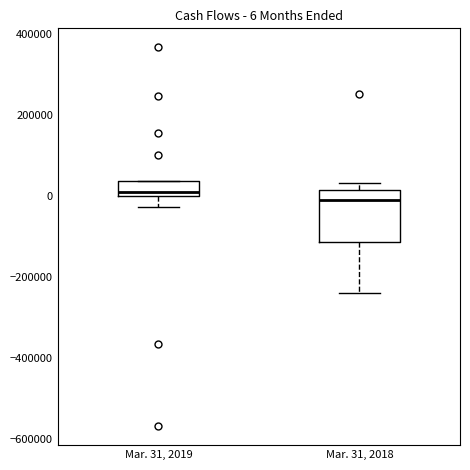

Which box is the tallest, from its lower edge to its upper edge?

Mar. 31, 2018